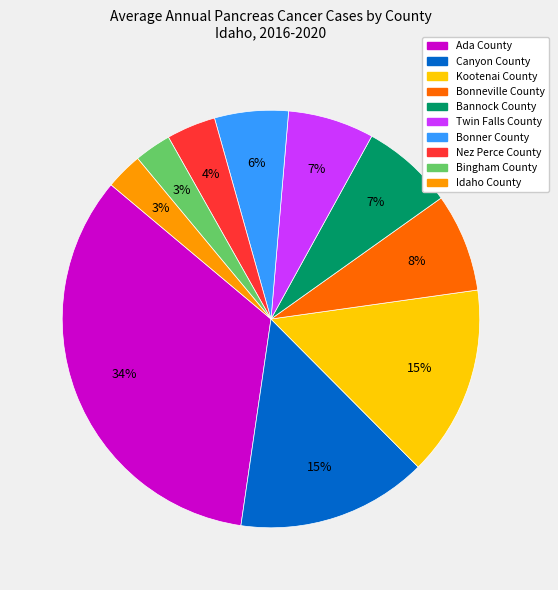

What is the ratio of the value at Kootenai County to the value at Canyon County?

1.0